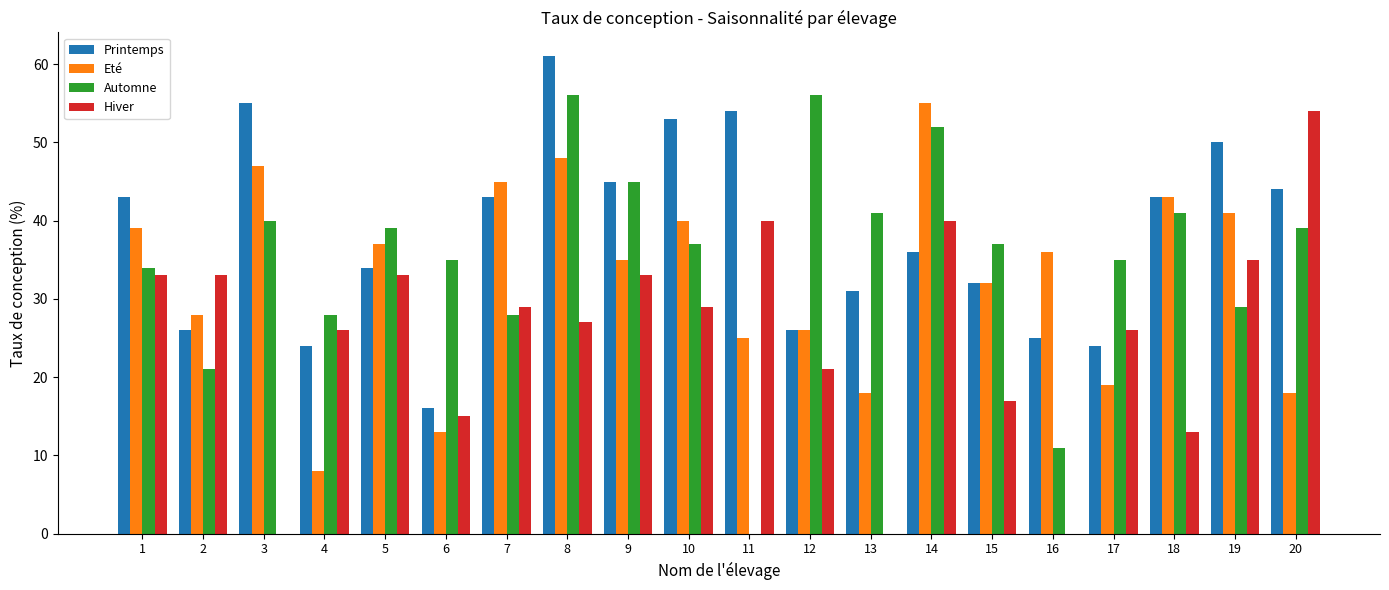

How many groups of bars are there?

20